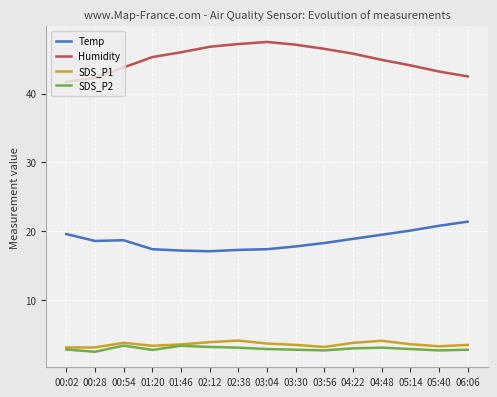

What is the difference between the highest and lowest values at 00:02?

38.9